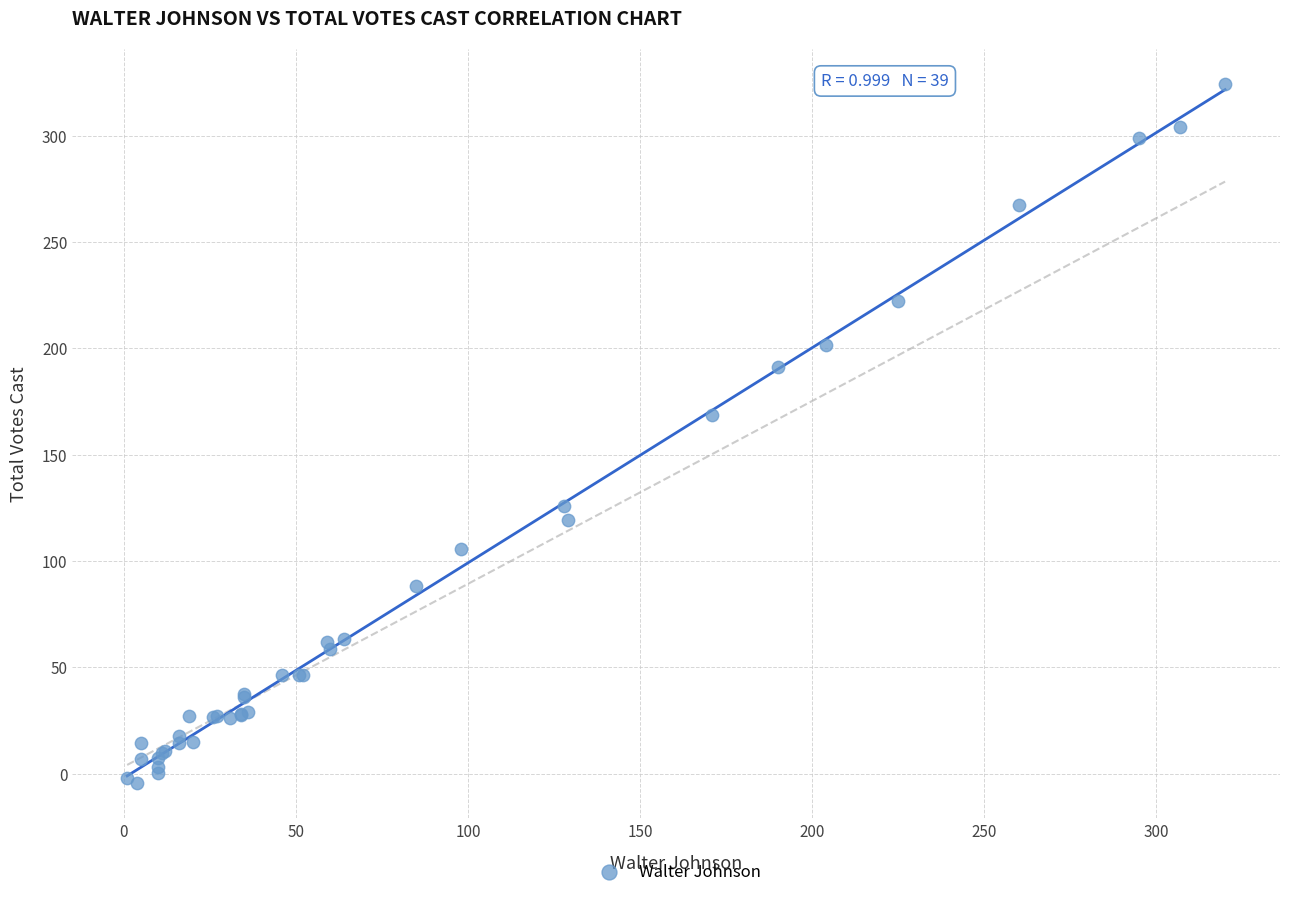

What Y value in the scatter plot is closest to 159?

168.7